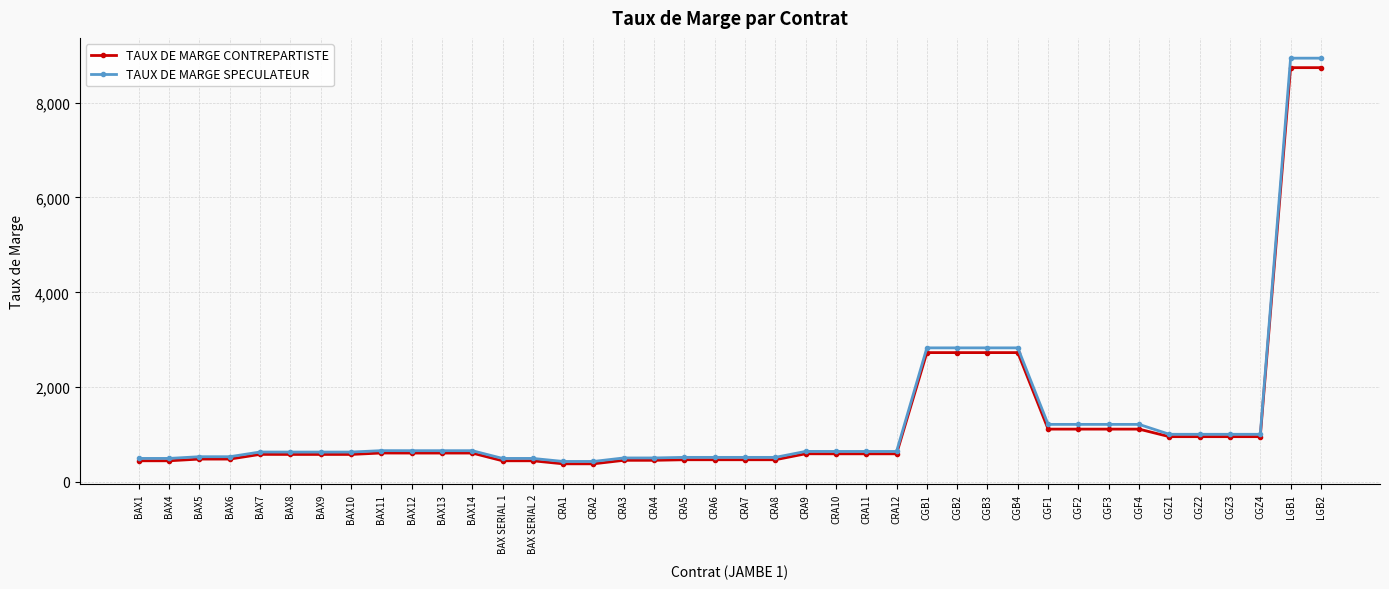

What is the maximum value shown in the chart?

8939